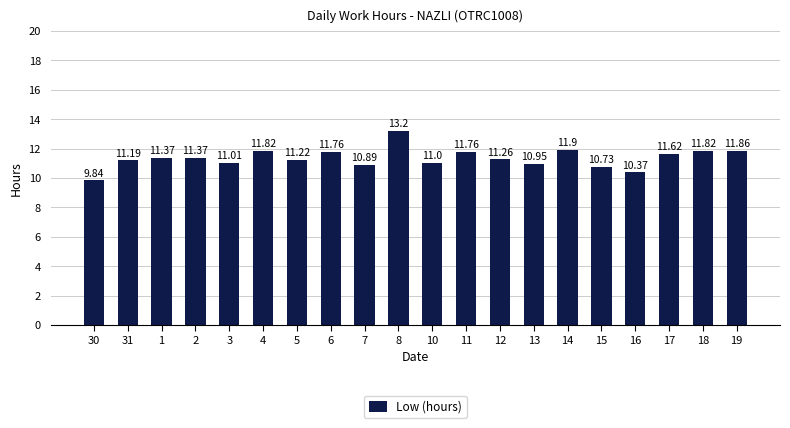

What position from the right is 8?

11